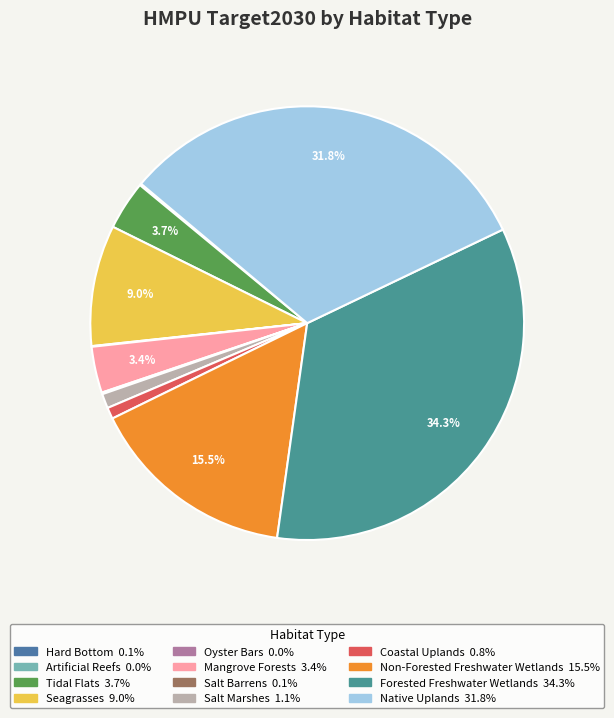

Is the sum of Salt Marshes and Salt Barrens greater than half?

No